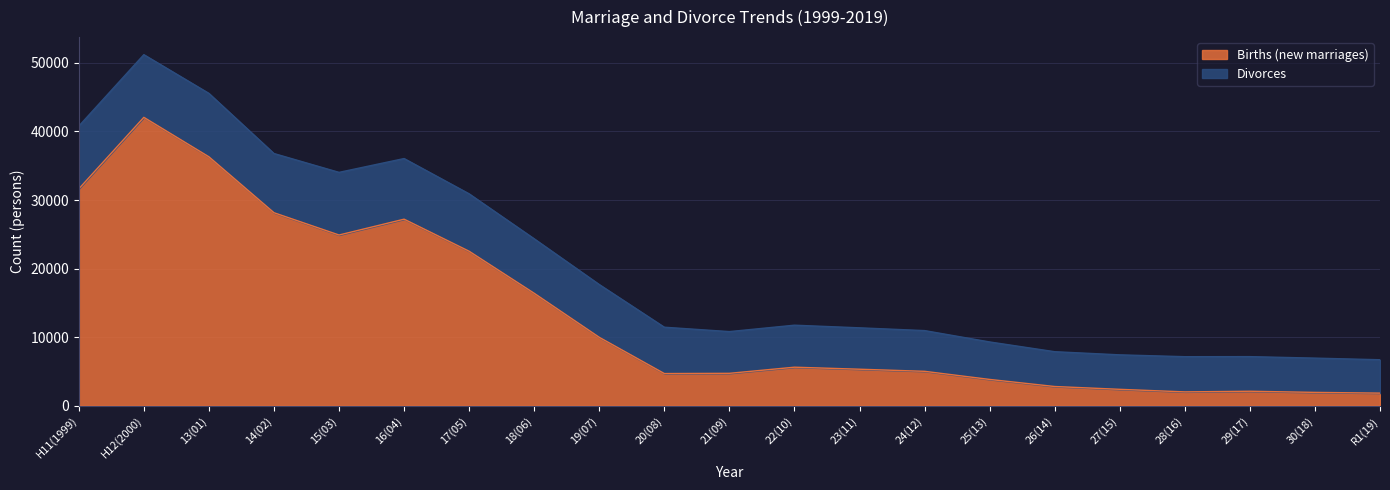

Reading left to right, list all the values displayed in this chart.

31628	42057	36301	28148	24896	27205	22526	16394	9972	4689	4722	5616	5321	5015	3831	2799	2388	2015	2108	1942	1835